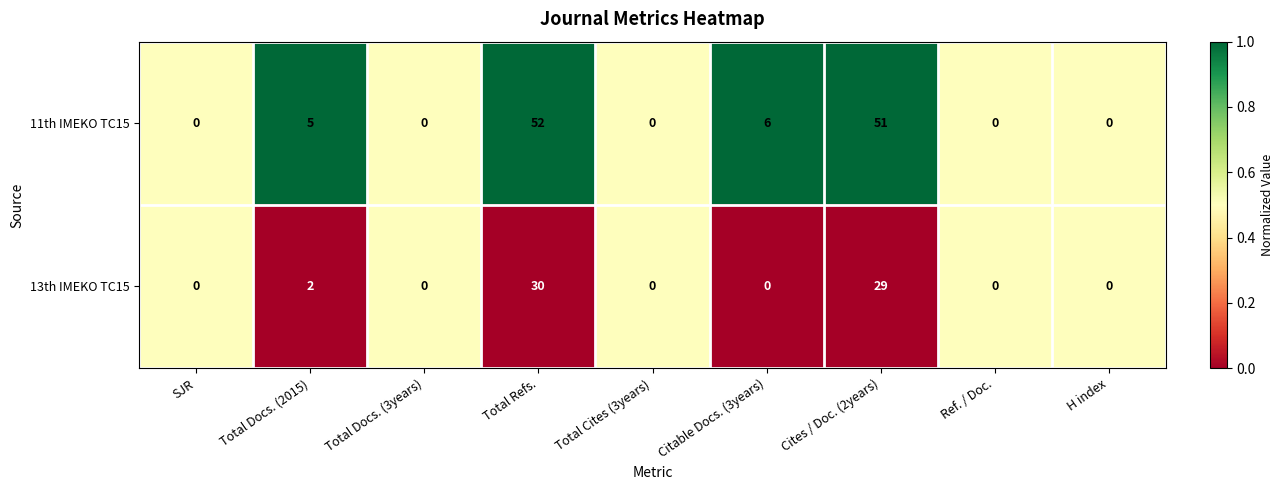

At which label is 13th IMEKO TC15 closest to 15?

Total Docs. (2015)